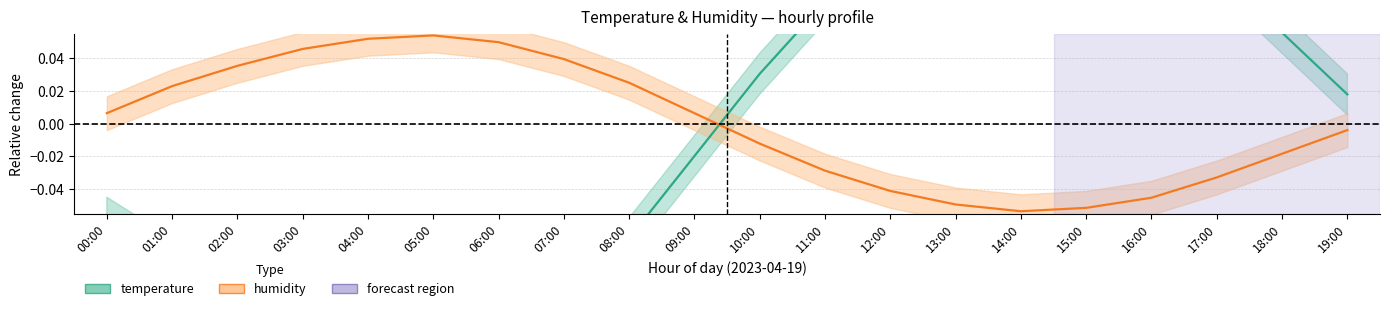

The temperature series shows -0.1 at 07:00. True or false?

False